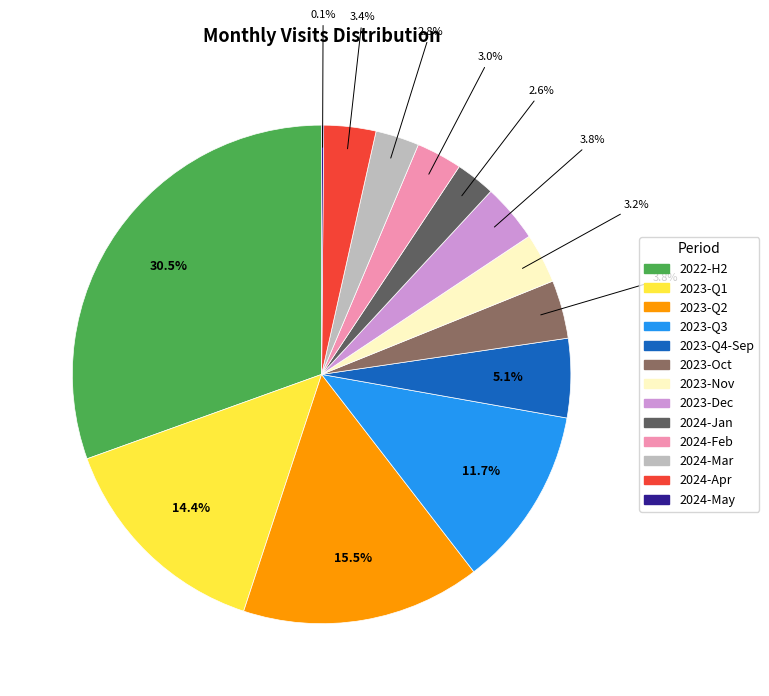

Does any single category account for the majority?

No